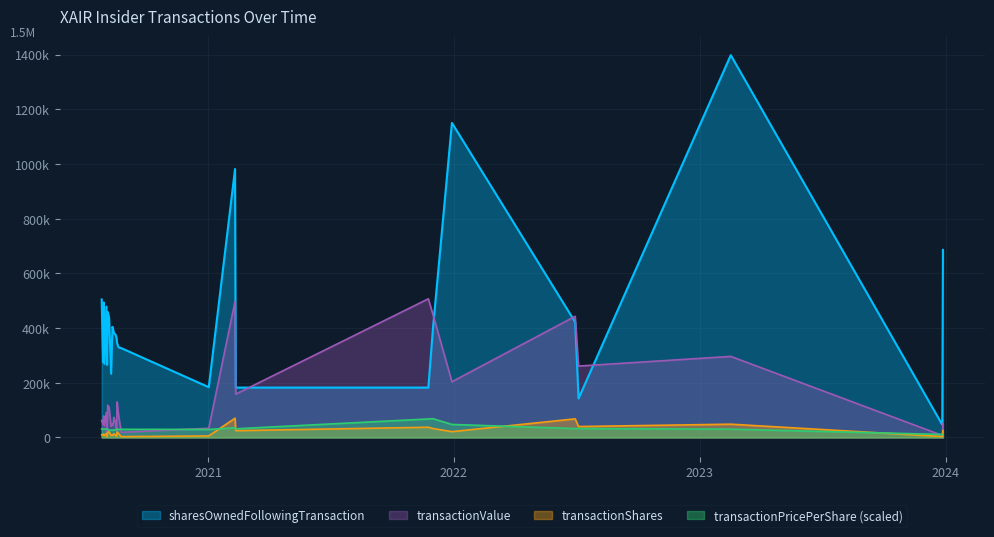

Where is the first local minimum for transactionValue?

2020-07-29